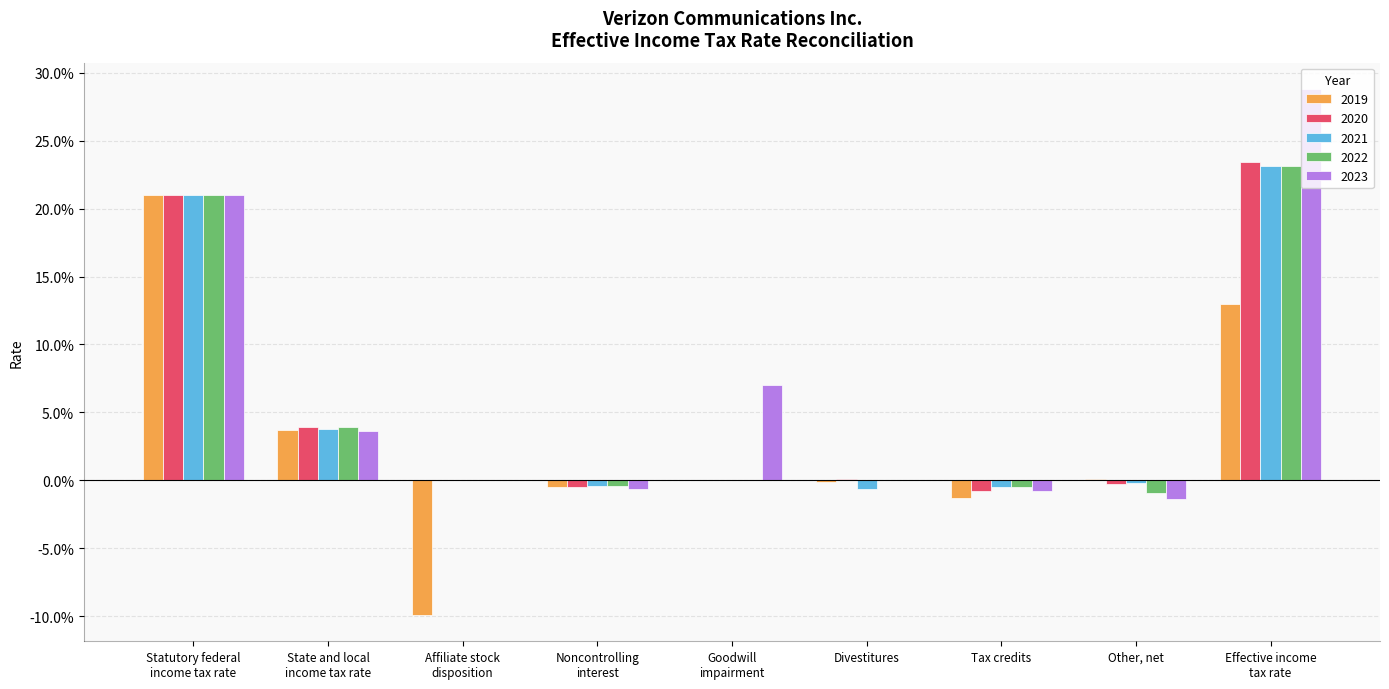

Reading right to left, extract all data points from this chart.

2019: Effective income
tax rate=0.1	Other, net=0.0	Tax credits=-0.0	Divestitures=-0.0	Goodwill
impairment=0.0	Noncontrolling
interest=-0.0	Affiliate stock
disposition=-0.1	State and local
income tax rate=0.0	Statutory federal
income tax rate=0.2
2020: Effective income
tax rate=0.2	Other, net=-0.0	Tax credits=-0.0	Divestitures=0.0	Goodwill
impairment=0.0	Noncontrolling
interest=-0.0	Affiliate stock
disposition=0.0	State and local
income tax rate=0.0	Statutory federal
income tax rate=0.2
2021: Effective income
tax rate=0.2	Other, net=-0.0	Tax credits=-0.0	Divestitures=-0.0	Goodwill
impairment=0.0	Noncontrolling
interest=-0.0	Affiliate stock
disposition=0.0	State and local
income tax rate=0.0	Statutory federal
income tax rate=0.2
2022: Effective income
tax rate=0.2	Other, net=-0.0	Tax credits=-0.0	Divestitures=0.0	Goodwill
impairment=0.0	Noncontrolling
interest=-0.0	Affiliate stock
disposition=0.0	State and local
income tax rate=0.0	Statutory federal
income tax rate=0.2
2023: Effective income
tax rate=0.3	Other, net=-0.0	Tax credits=-0.0	Divestitures=0.0	Goodwill
impairment=0.1	Noncontrolling
interest=-0.0	Affiliate stock
disposition=0.0	State and local
income tax rate=0.0	Statutory federal
income tax rate=0.2